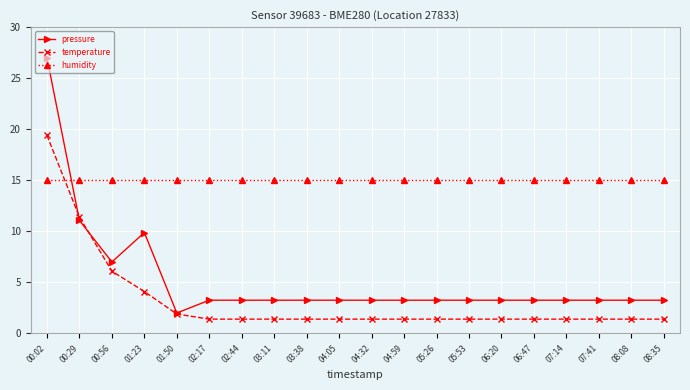

How many values in the pressure series are below 3?

1